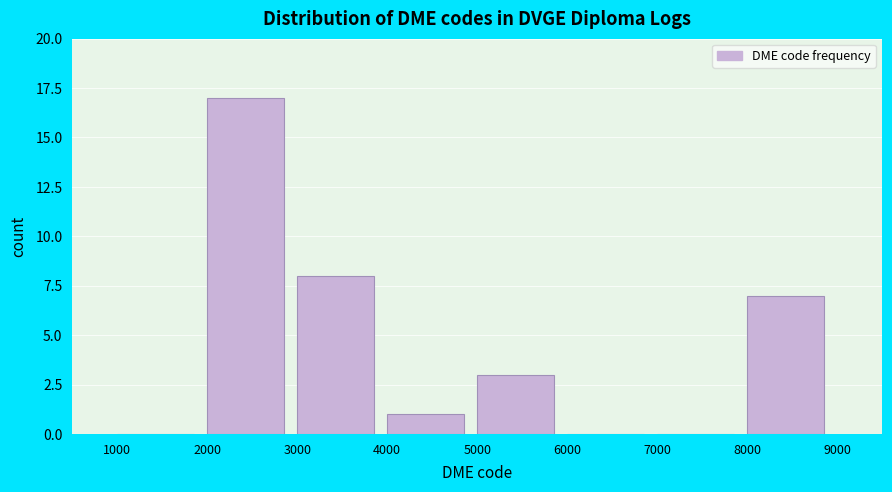

Reading left to right, transcribe this chart: for each bar, give the range it covers on the x-axis and its height. The values are not printed on the chart, so give them approximately, as read against the axis.

1000 to 2000: 0
2000 to 3000: 17
3000 to 4000: 8
4000 to 5000: 1
5000 to 6000: 3
6000 to 7000: 0
7000 to 8000: 0
8000 to 9000: 7